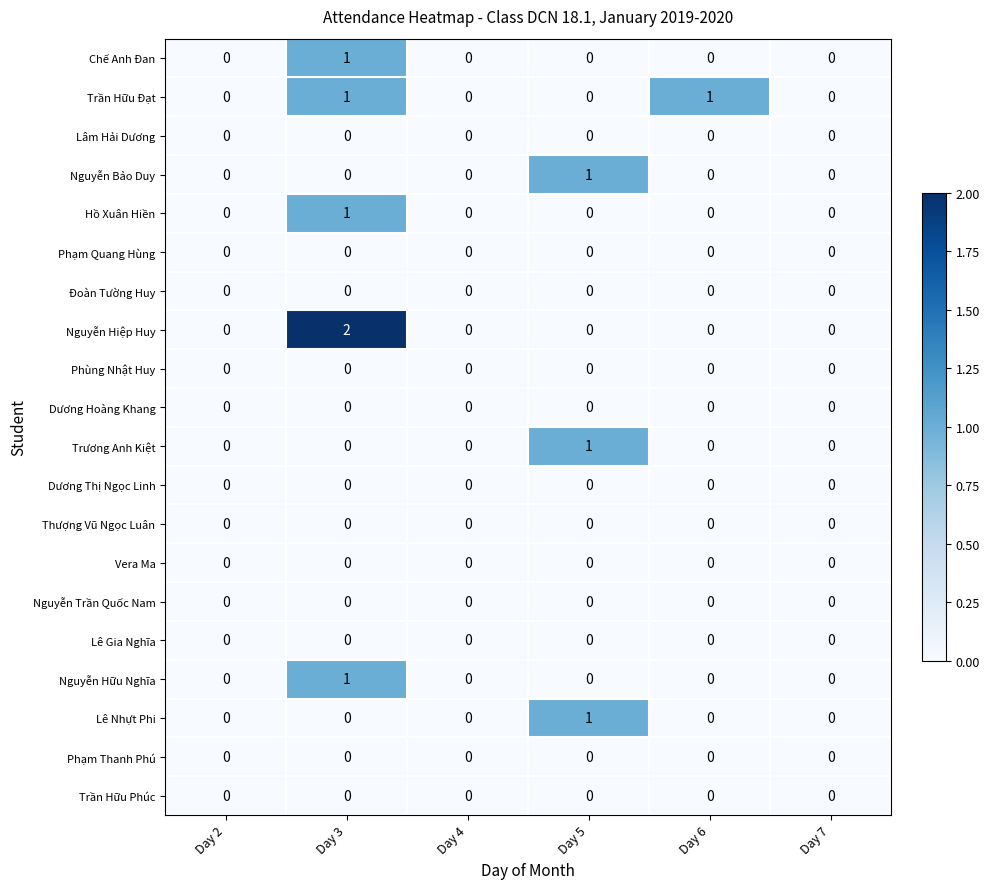

Which category has the highest value across all series?

Day 3